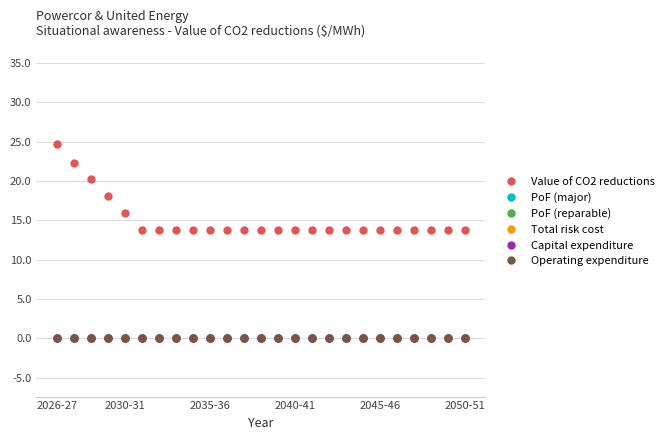

Is this an area chart (filled region under the line)?

No